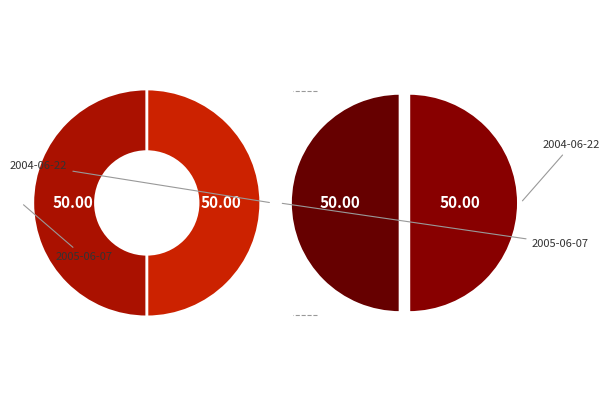

What is the ratio of the value at 2004-06-22 to the value at 2005-06-07?

1.0